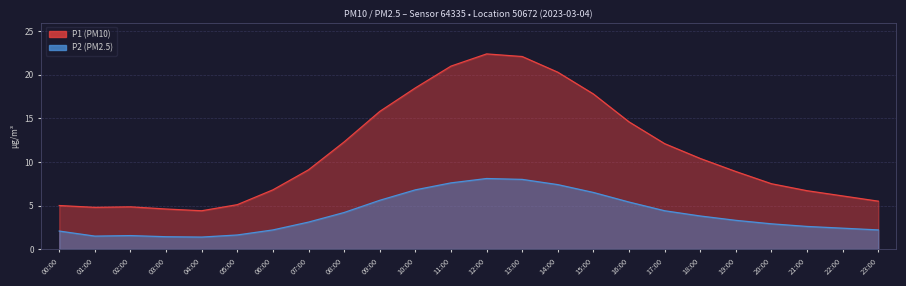

At 06:00, list the series in order from smallest to largest.

P2, P1